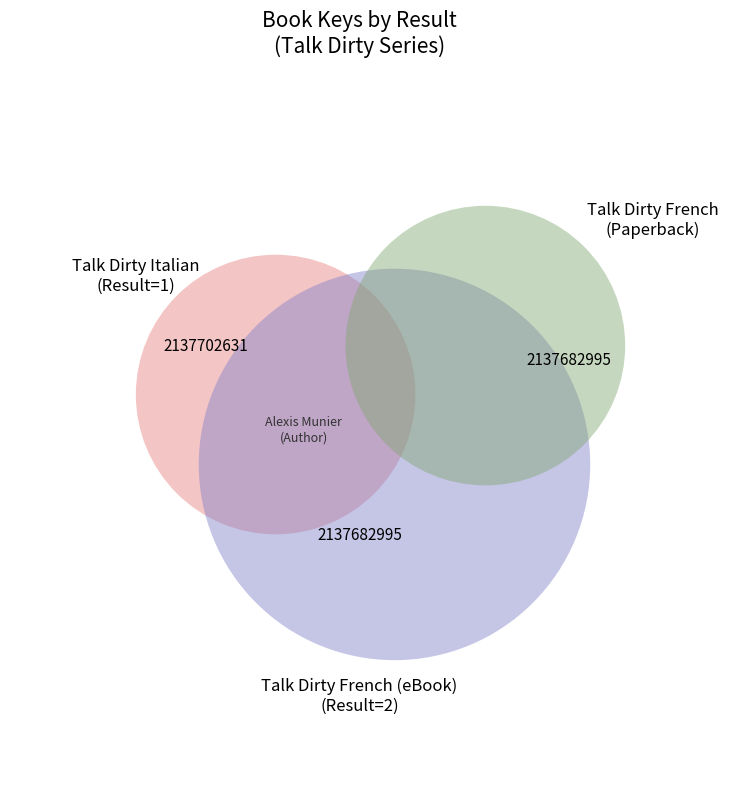

Is there any slice that represents more than half of the pie?

No